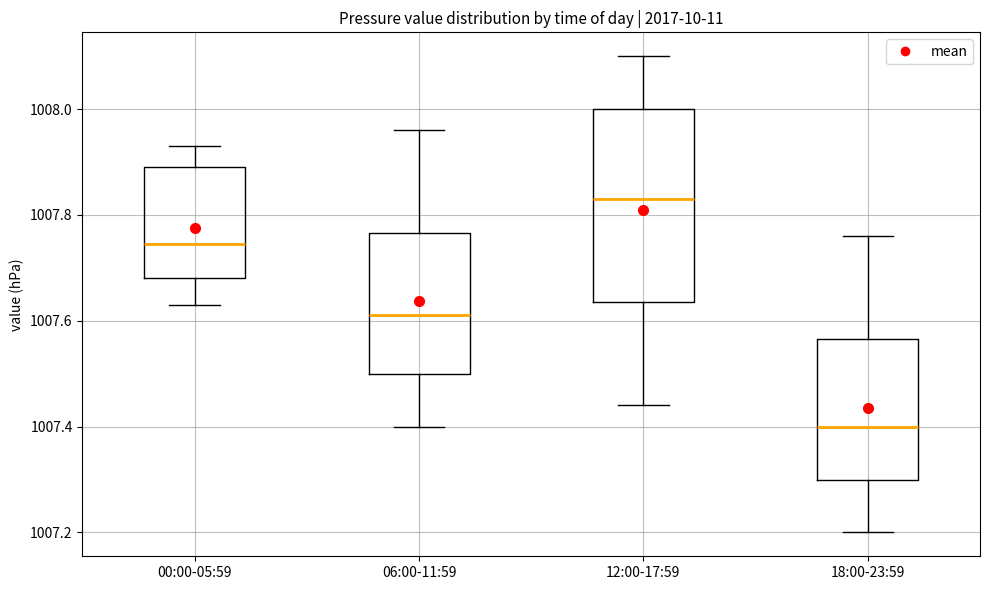

Reading left to right, transcribe this box plot: for each box, give where its median line is, the range the box spans, and where its two whiskers end, as read against the y-axis. The values are not printed on the chart, so give them approximately, as read against the axis.

00:00-05:59: median 1007.74, box 1007.68 to 1007.90, whiskers 1007.64 to 1007.94
06:00-11:59: median 1007.62, box 1007.50 to 1007.76, whiskers 1007.40 to 1007.96
12:00-17:59: median 1007.84, box 1007.64 to 1008.00, whiskers 1007.44 to 1008.10
18:00-23:59: median 1007.40, box 1007.30 to 1007.56, whiskers 1007.20 to 1007.76